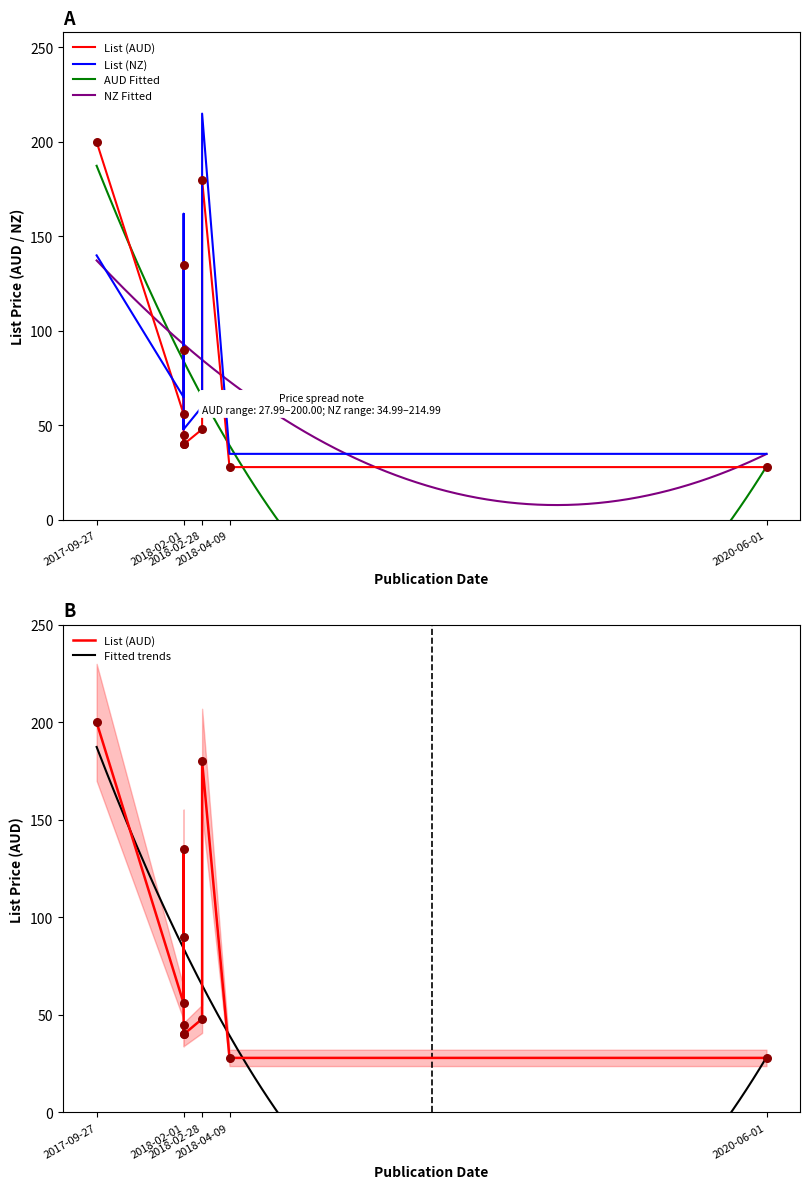

What is the lowest value of the NZ Fitted series?

7.9